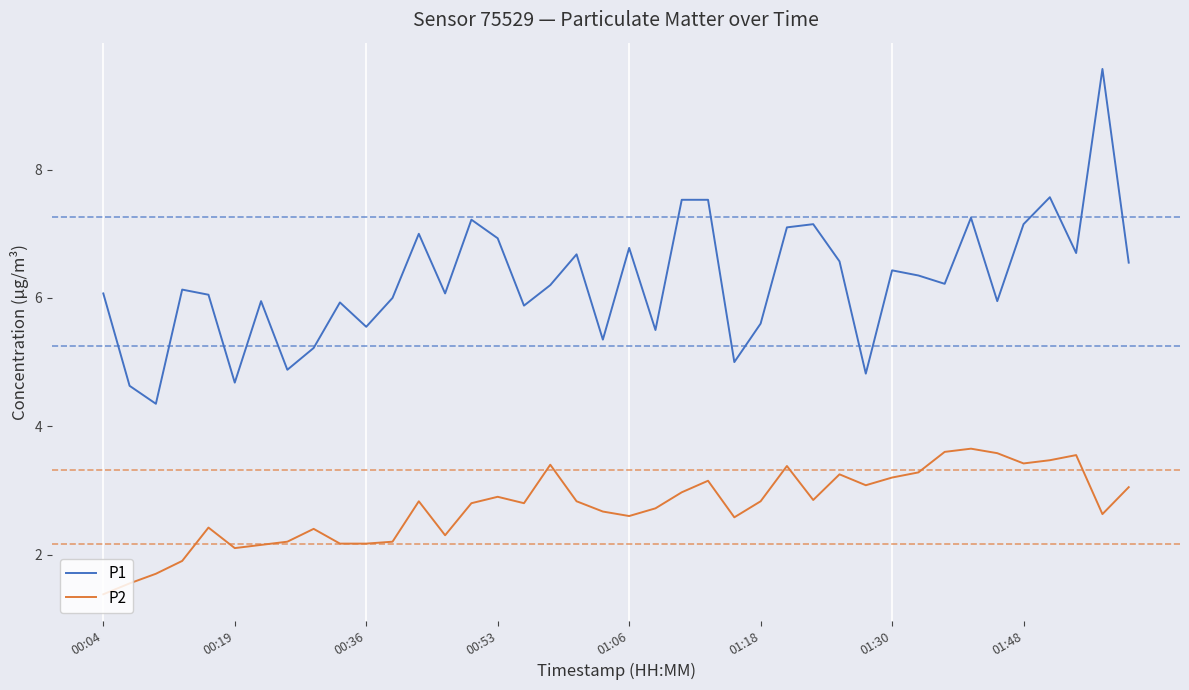

What is the difference between the maximum and minimum values in the P2 series?

2.3